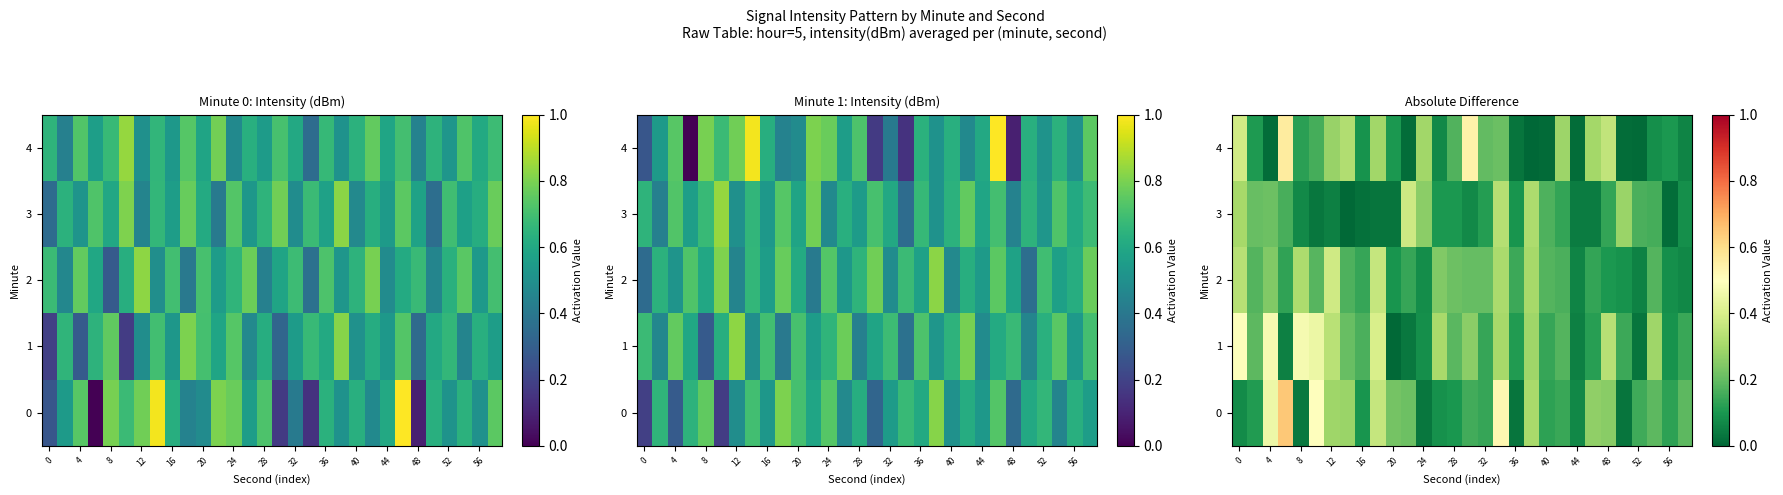

What is the difference between the maximum and minimum values in the 0 series?

0.6